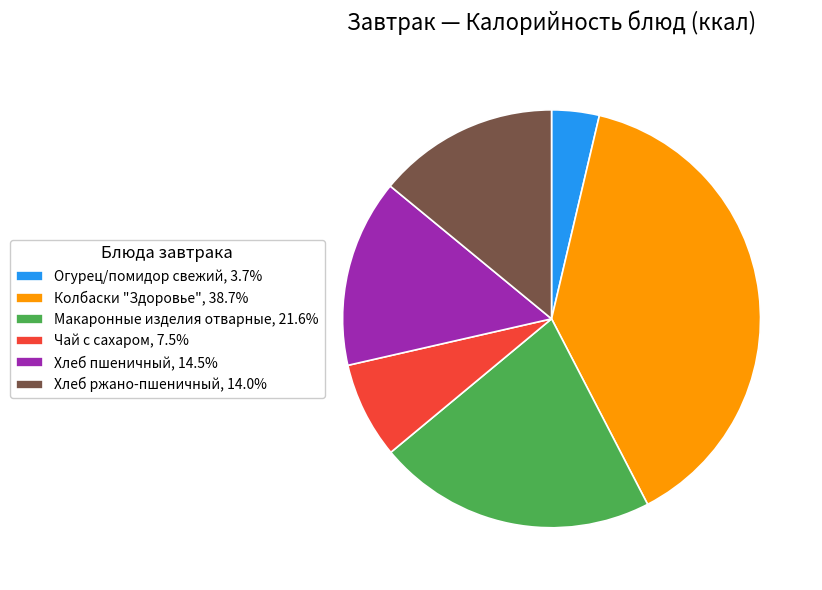

Is there a majority slice in this chart?

No